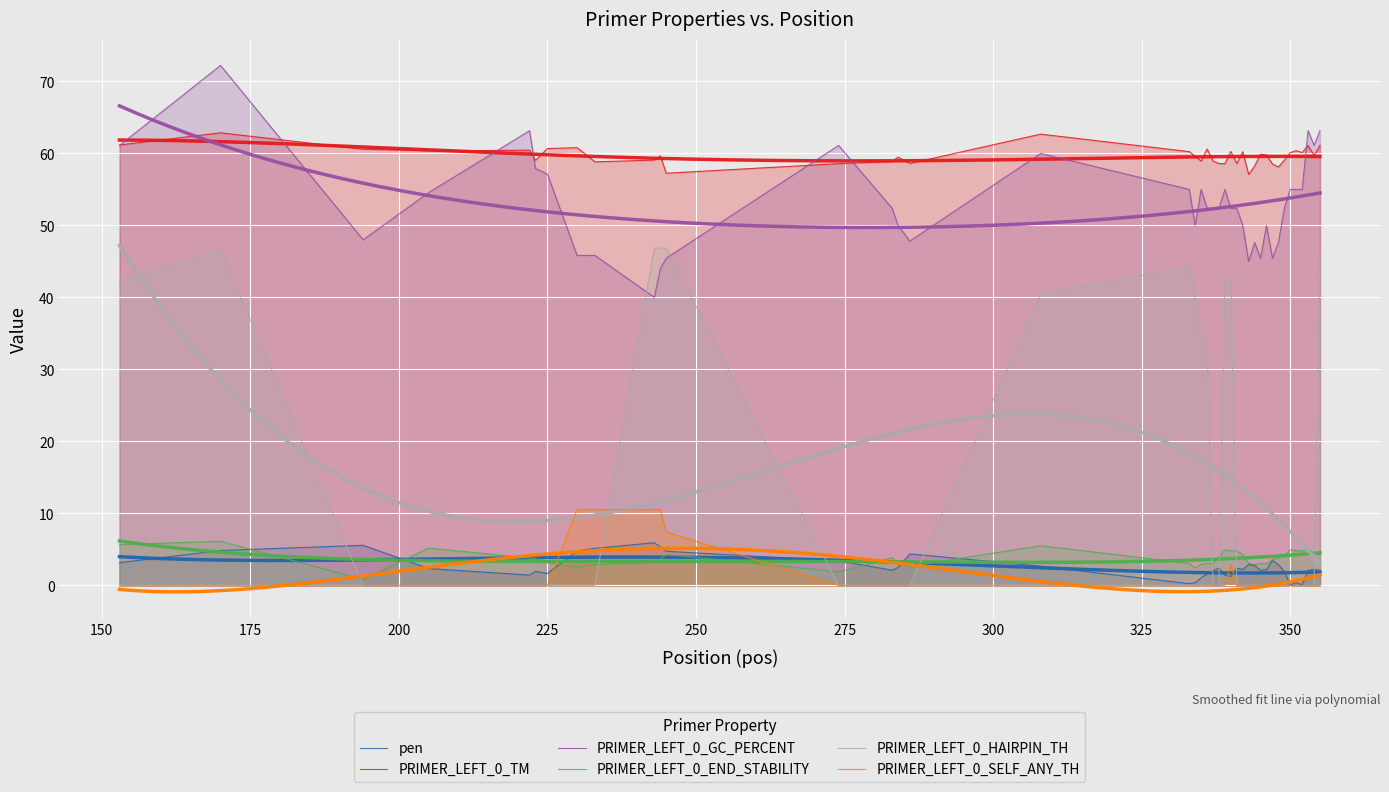

In PRIMER_LEFT_0_SELF_ANY_TH, how many points are higher than both neighbors (excluding endpoints)?

1